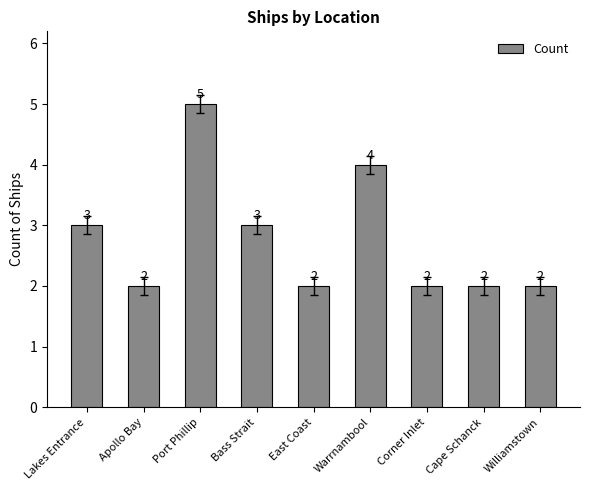

How many values are between 2 and 3?

7